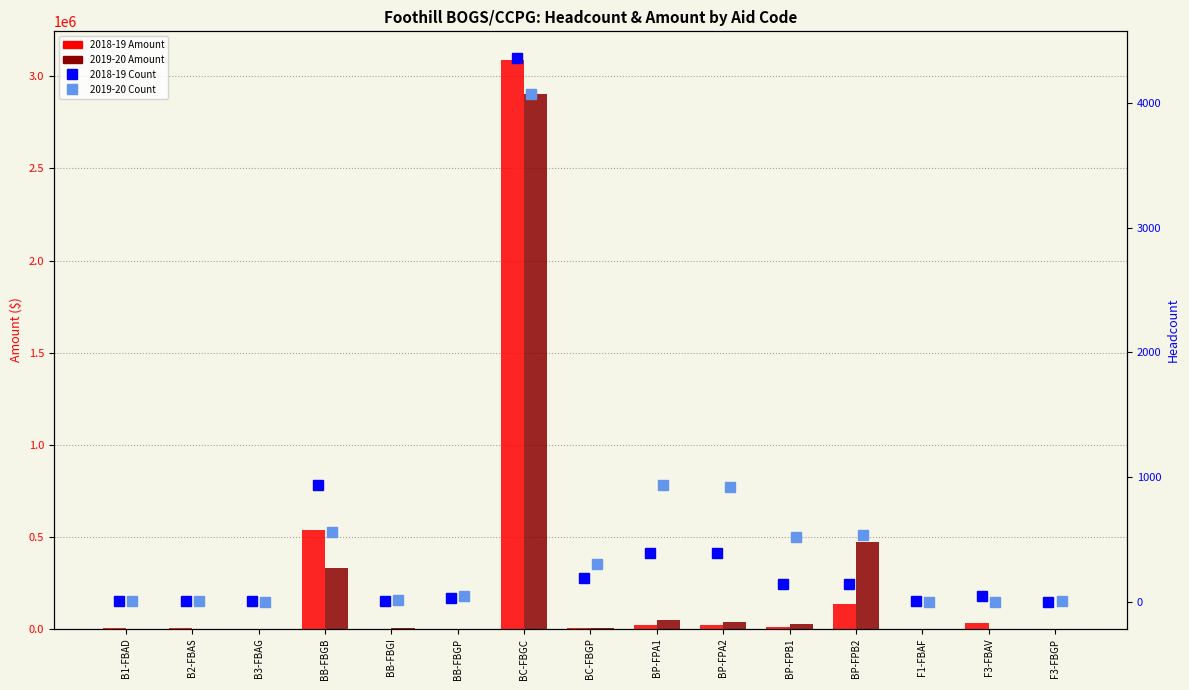

What is the maximum value for 2019-20 Amount?

2904870.5